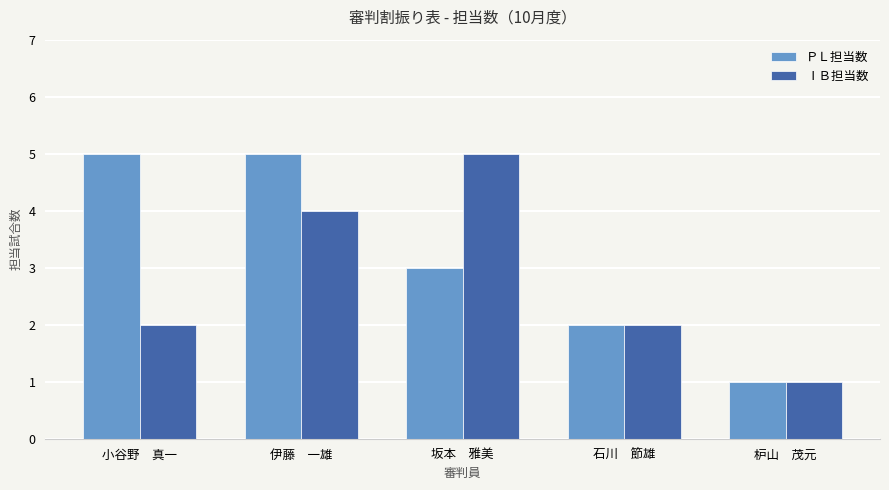

What is the label of the 5th bar from the left?

枦山　茂元